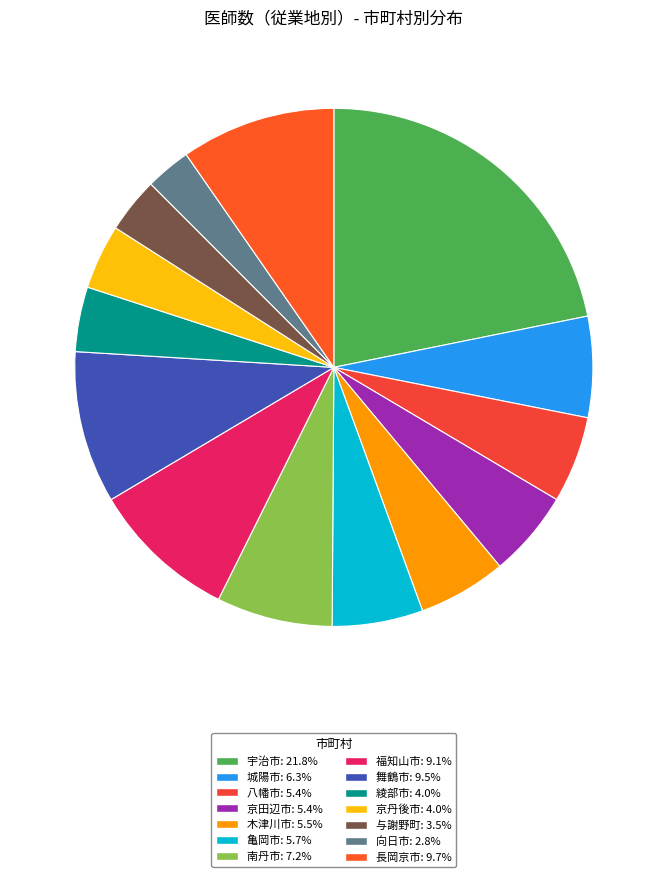

What is the smallest slice in the pie chart?

向日市